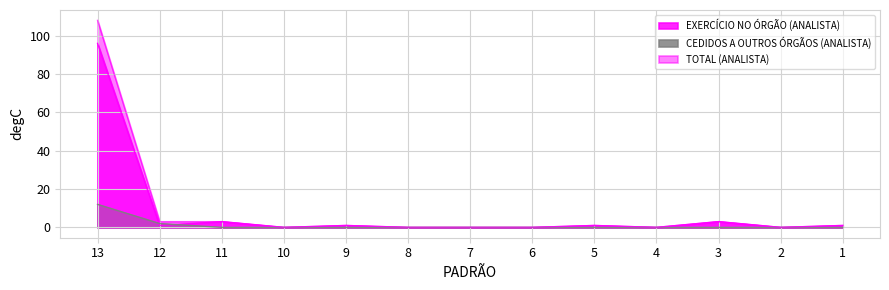

What are all the series names shown in the legend?

EXERCÍCIO NO ÓRGÃO (ANALISTA), CEDIDOS A OUTROS ÓRGÃOS (ANALISTA), TOTAL (ANALISTA)